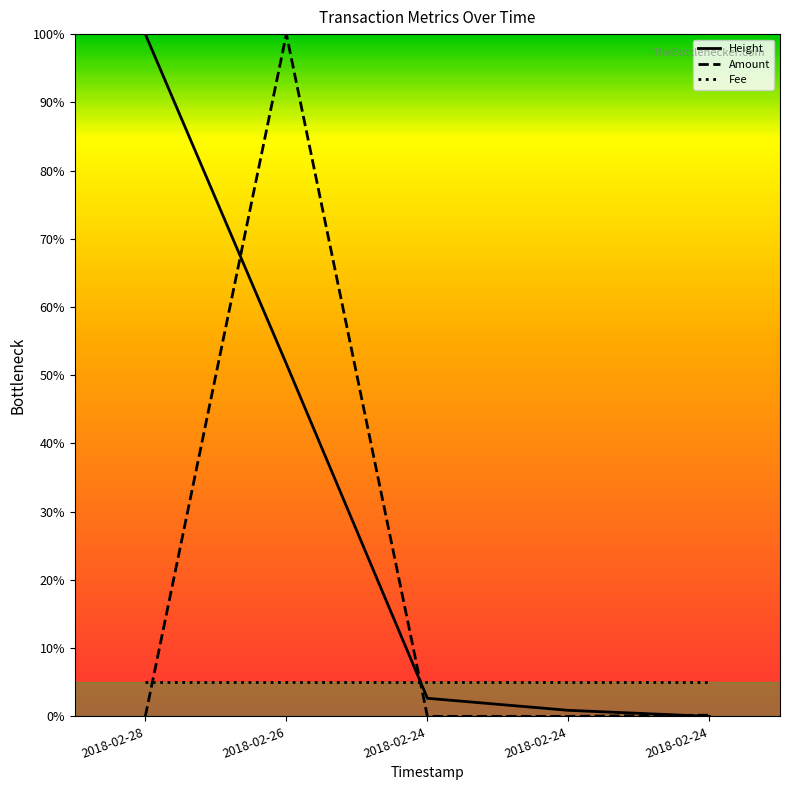

What are all the series names shown in the legend?

Height, Amount, Fee